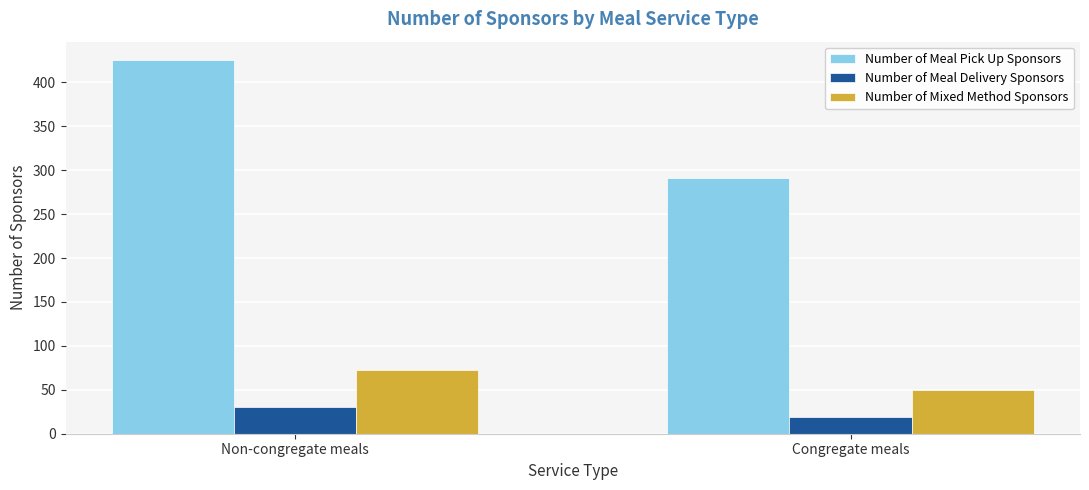

What is the smallest value displayed?

19